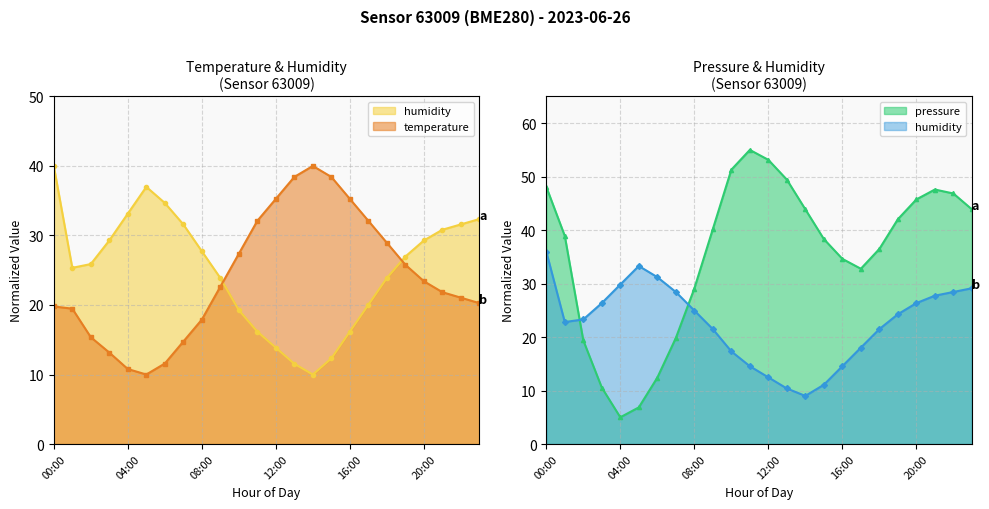

At which label does temperature reach its peak?

14:00